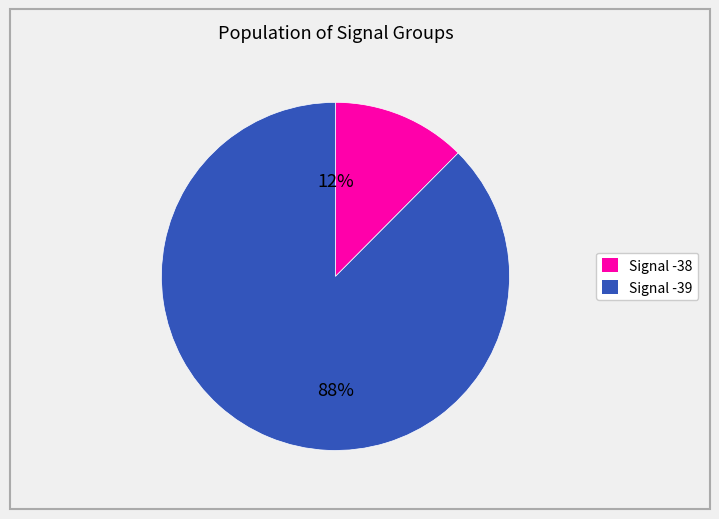

Combined, do Signal -39 and Signal -38 account for over 50%?

Yes